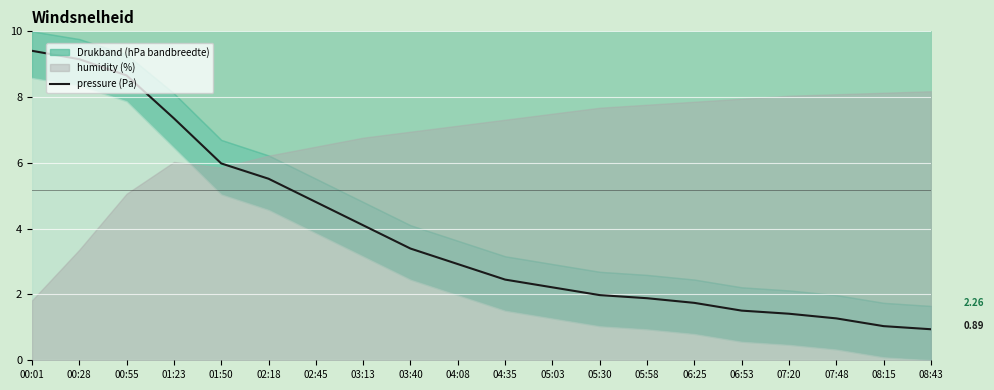

What is the difference between the values at 01:23 and 07:20?

5.9